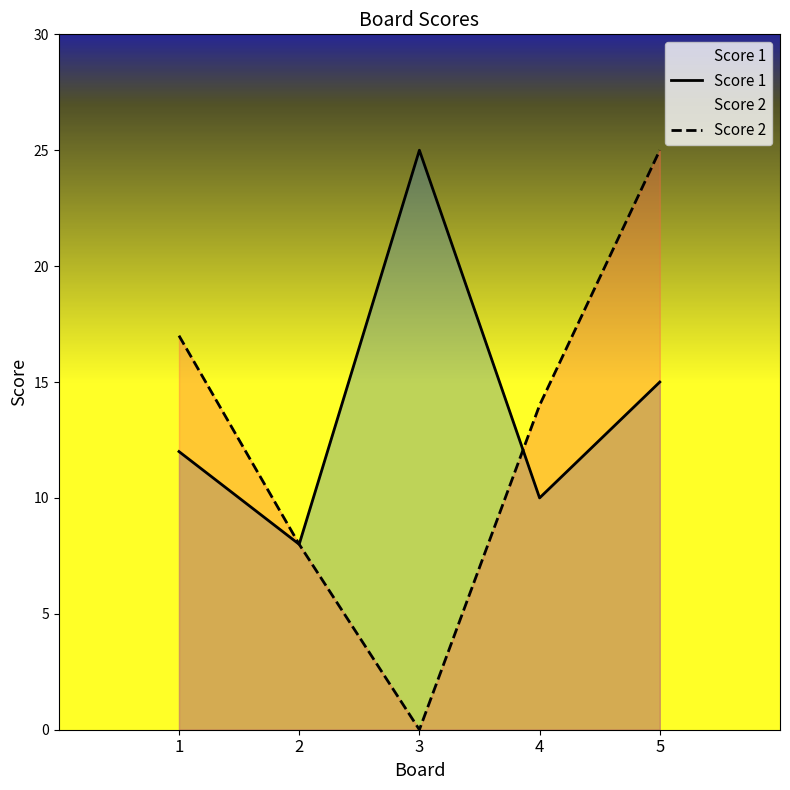

List the series in order of their peak value, highest first.

Score 1, Score 2